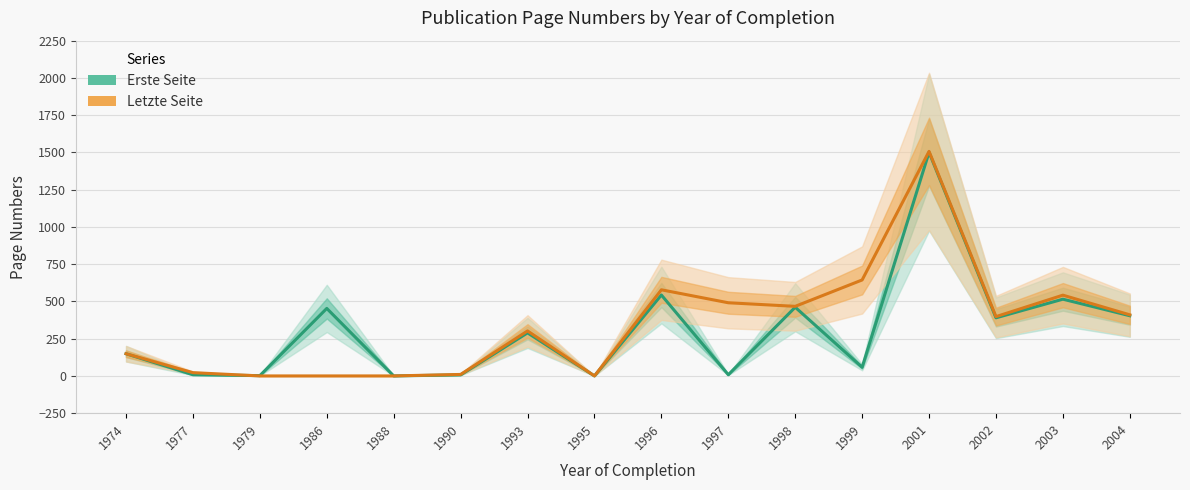

True or false: Letzte Seite has more than 1 points higher than both neighbors.

True